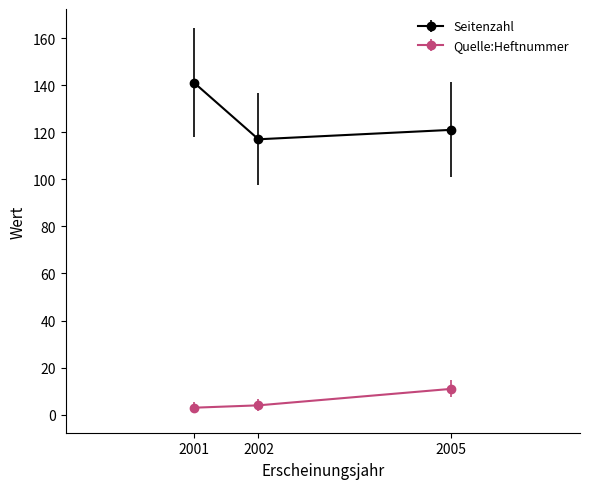

What is the sum of the Seitenzahl values at 2002 and 2005?

238